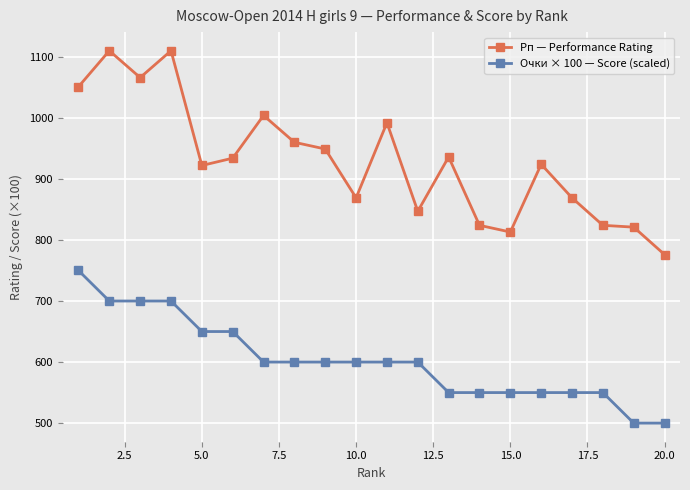

True or false: Очки × 100 — Score (scaled) and Рп — Performance Rating cross at least once.

False